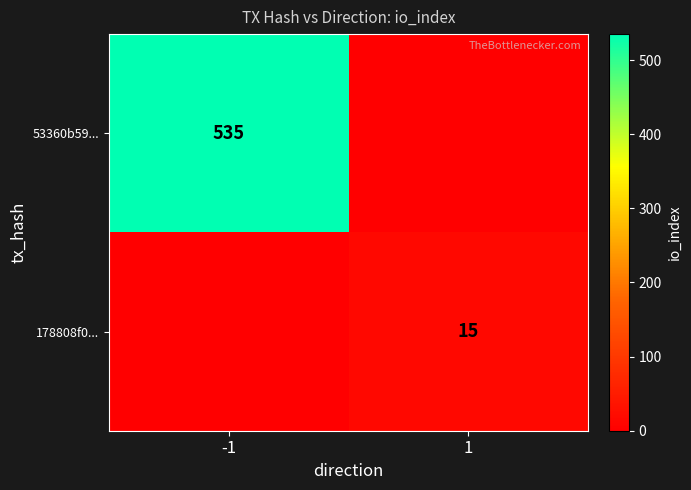

True or false: 178808f0... has a value of 15 at 1.

True